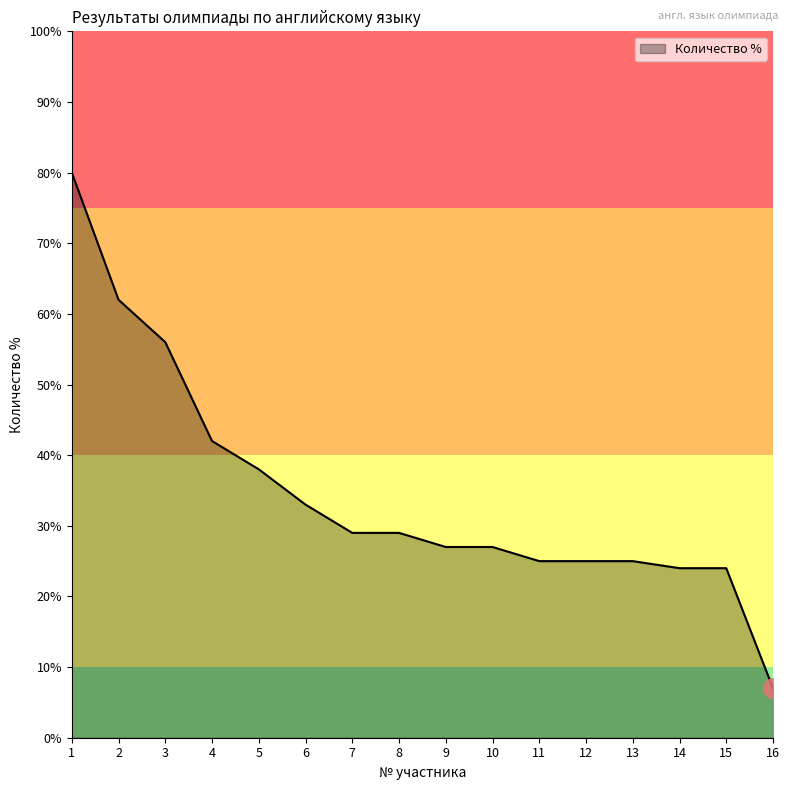

The value at 9 is 42. True or false?

False